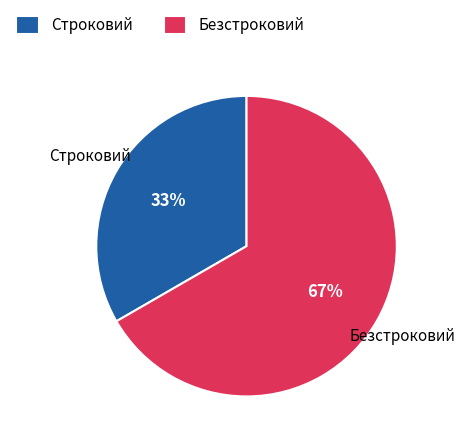

To the nearest percent, what portion does Безстроковий represent?

67%